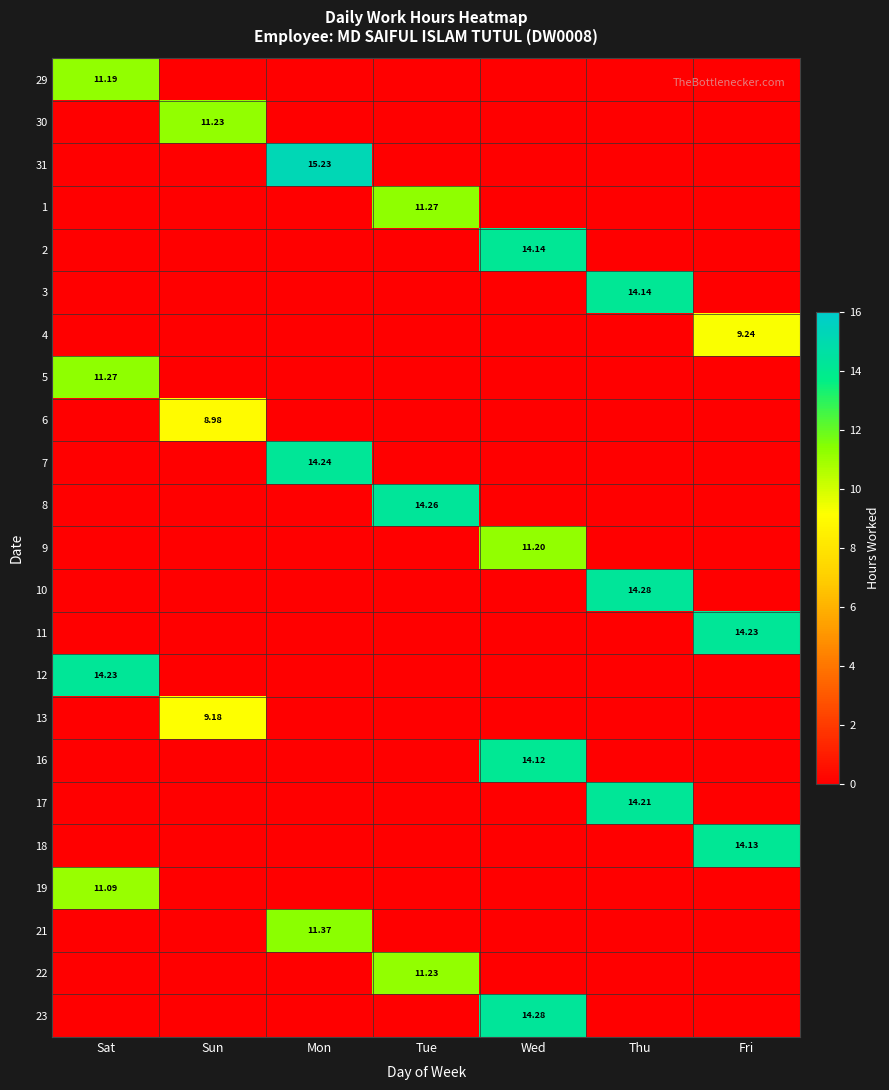

At which label does 22 reach its peak?

Tue